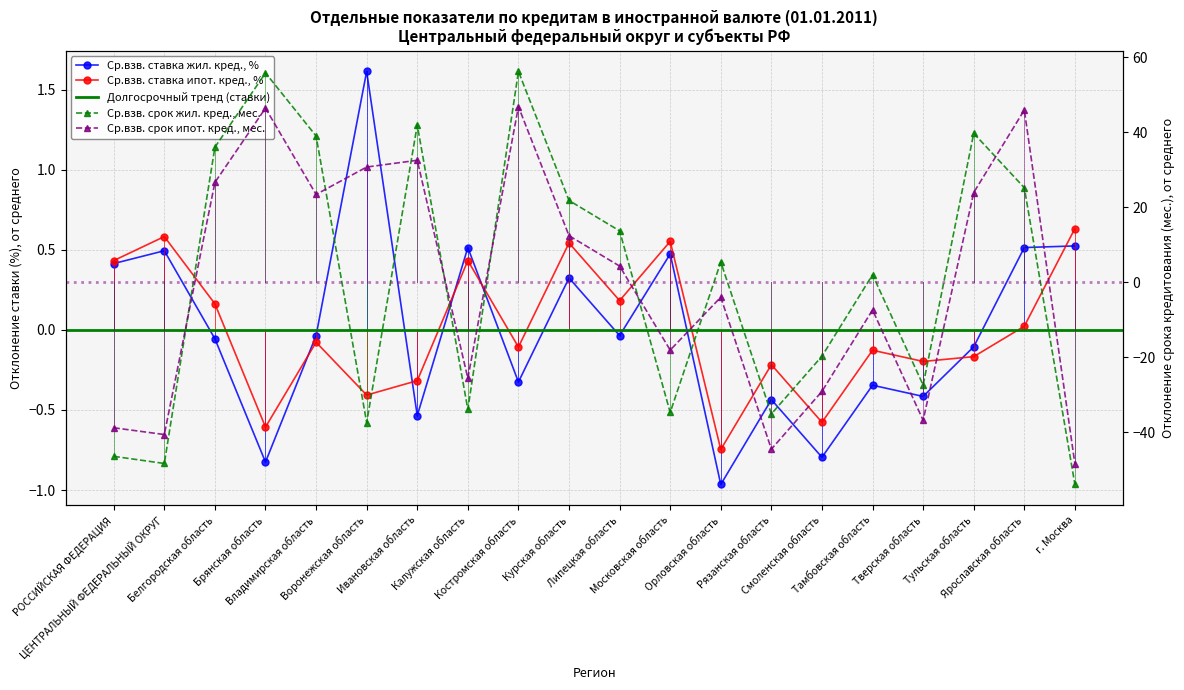

The Ср.взв. срок жил. кред., мес. series shows -52.8 at Калужская область. True or false?

False